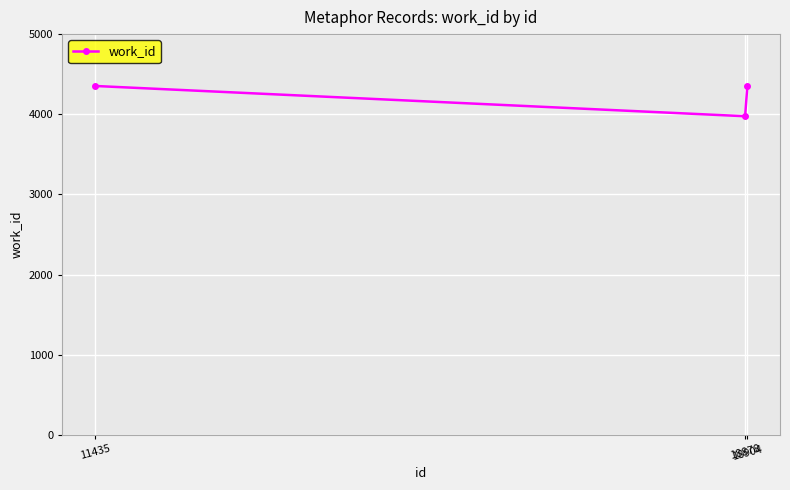

What is the difference between the second highest and minimum values?

378